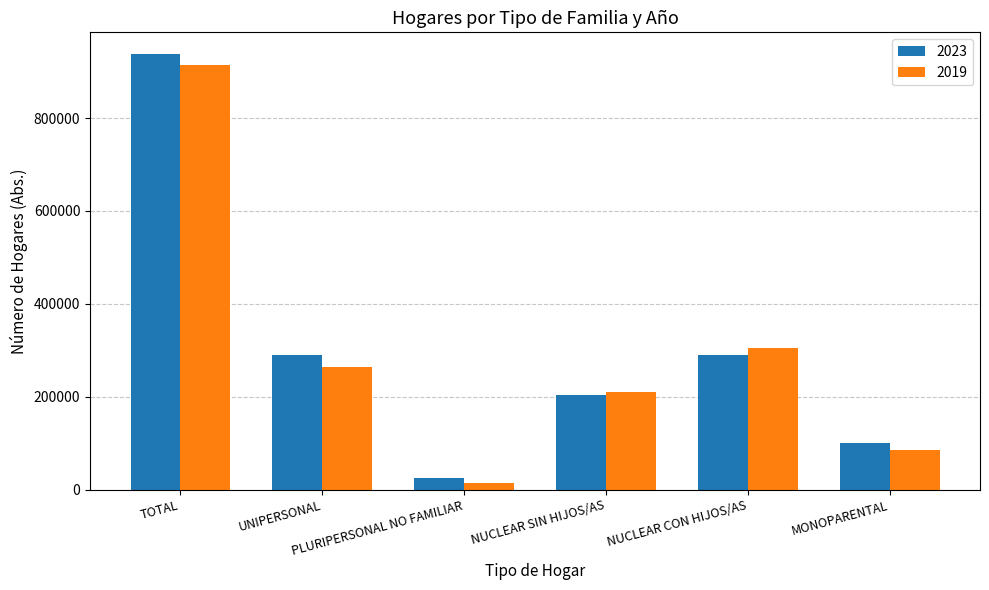

Where does the 2019 series first go above 263072?

TOTAL